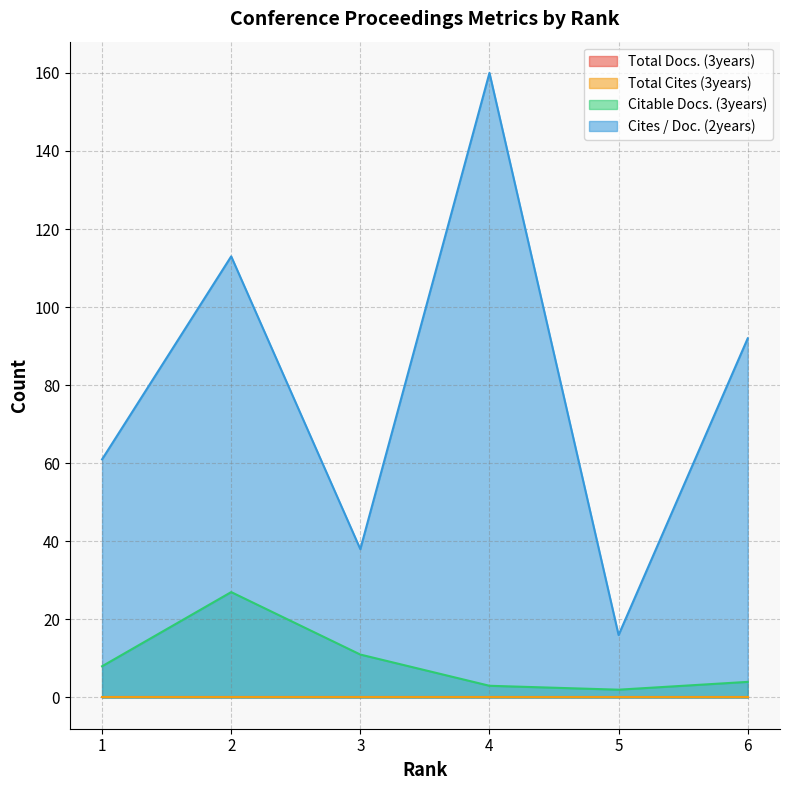

Which series changed the most between 3 and 4?

Cites / Doc. (2years)